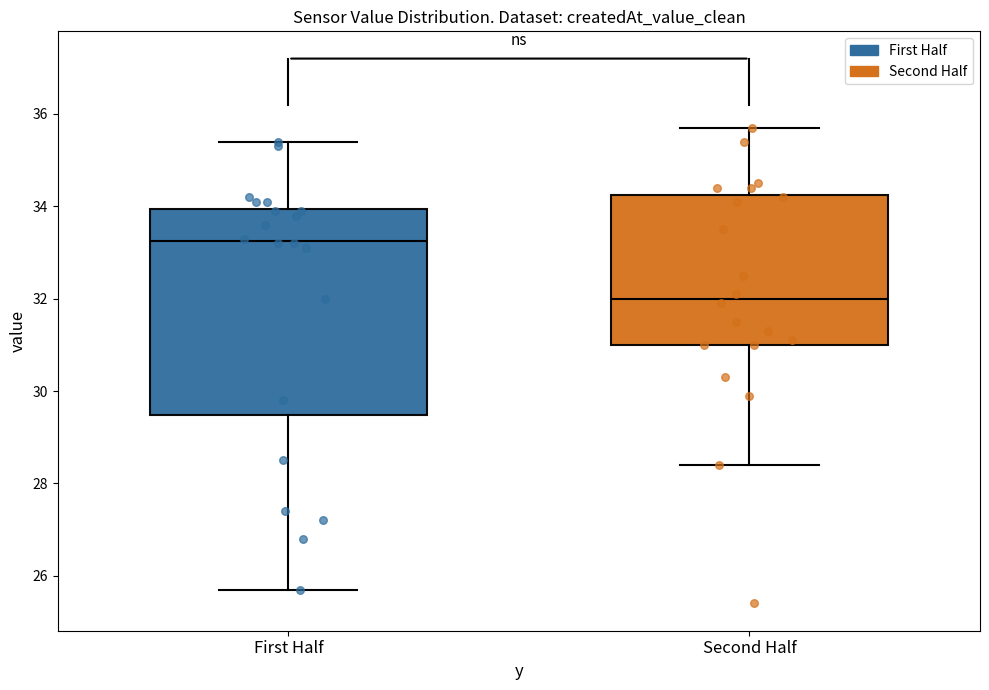

Which box's median line is the lowest?

Second Half